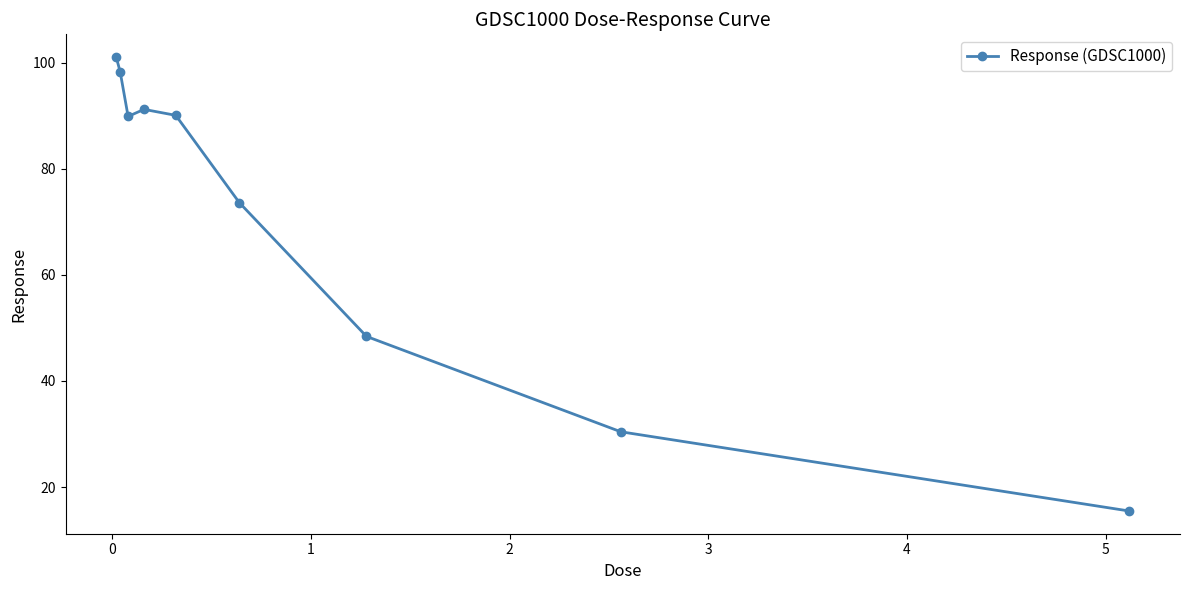

What is the difference between the maximum and minimum values?

85.6